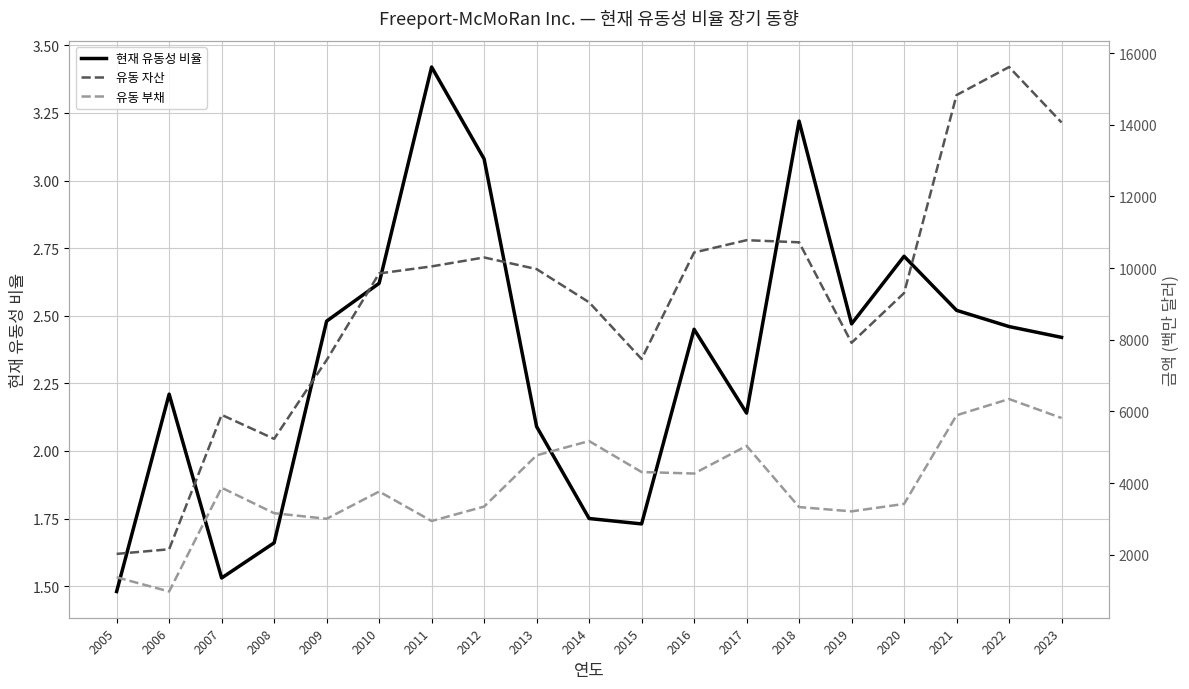

Rank the series by their maximum value, from highest to lowest.

유동 자산, 유동 부채, 현재 유동성 비율